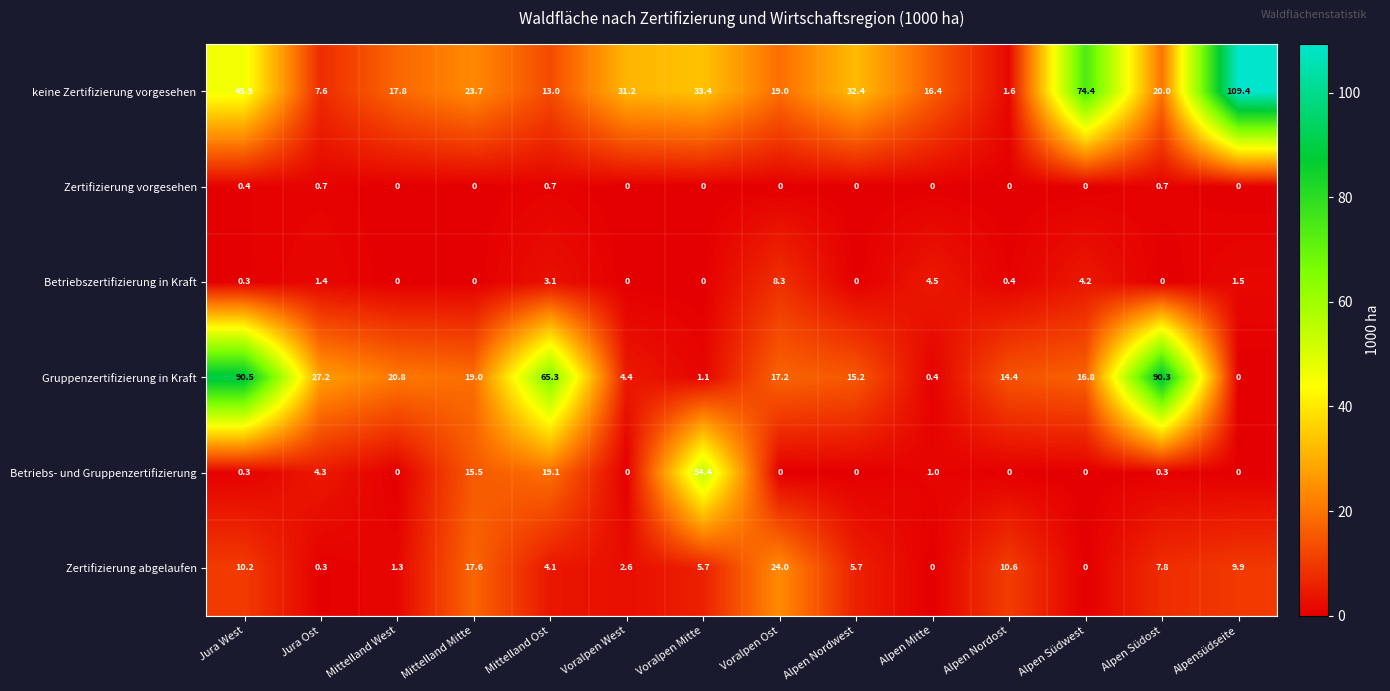

True or false: Gruppenzertifizierung in Kraft has a value of 14.4 at Alpen Nordost.

True